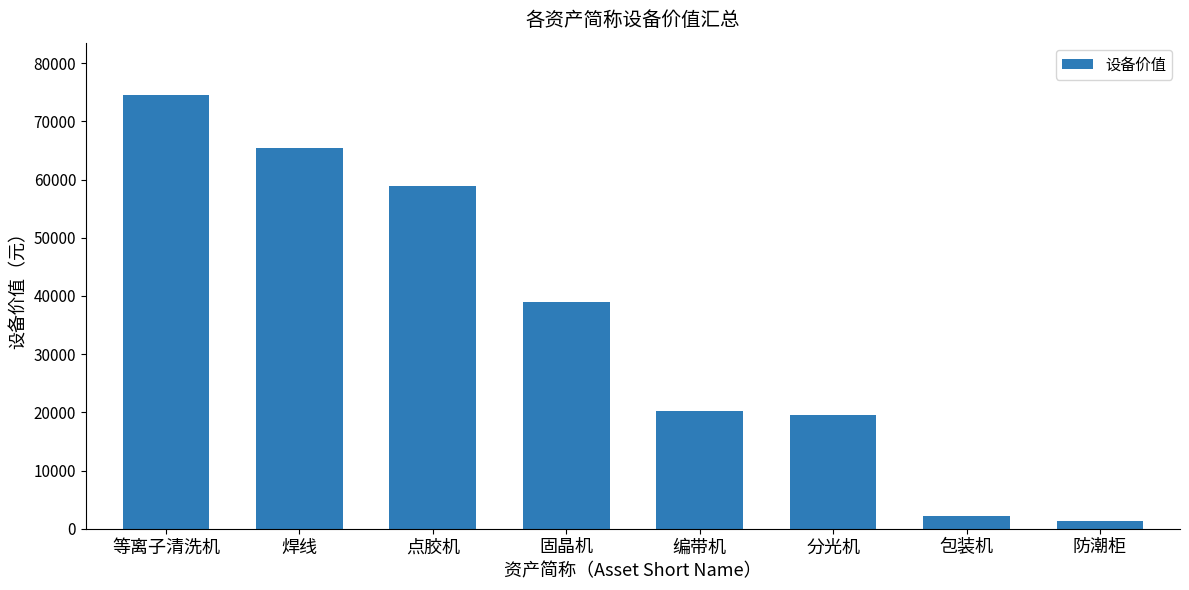

At which label does the data first exceed 38973?

等离子清洗机